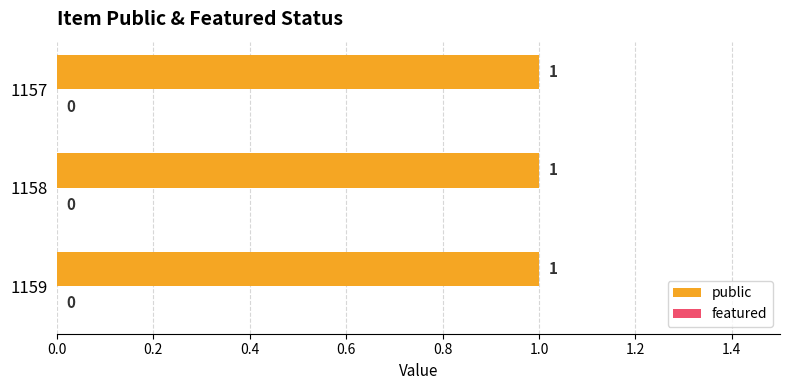

Reading left to right, list all the values displayed in this chart.

public: 1157=1	1158=1	1159=1
featured: 1157=0	1158=0	1159=0